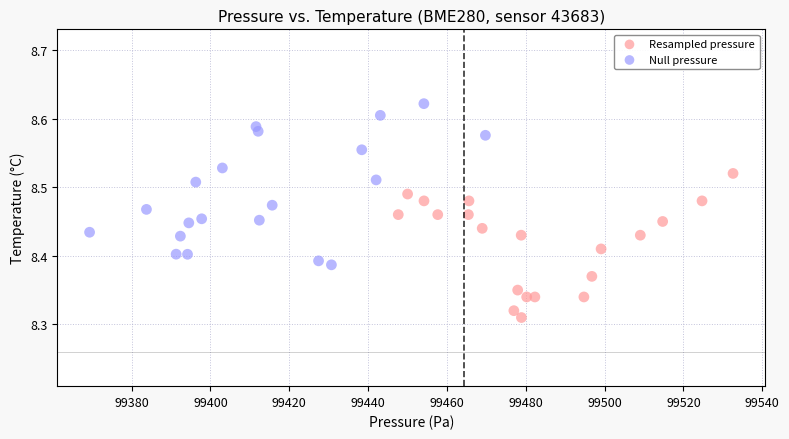

Which series has the largest Y range (max minus min)?

Null pressure